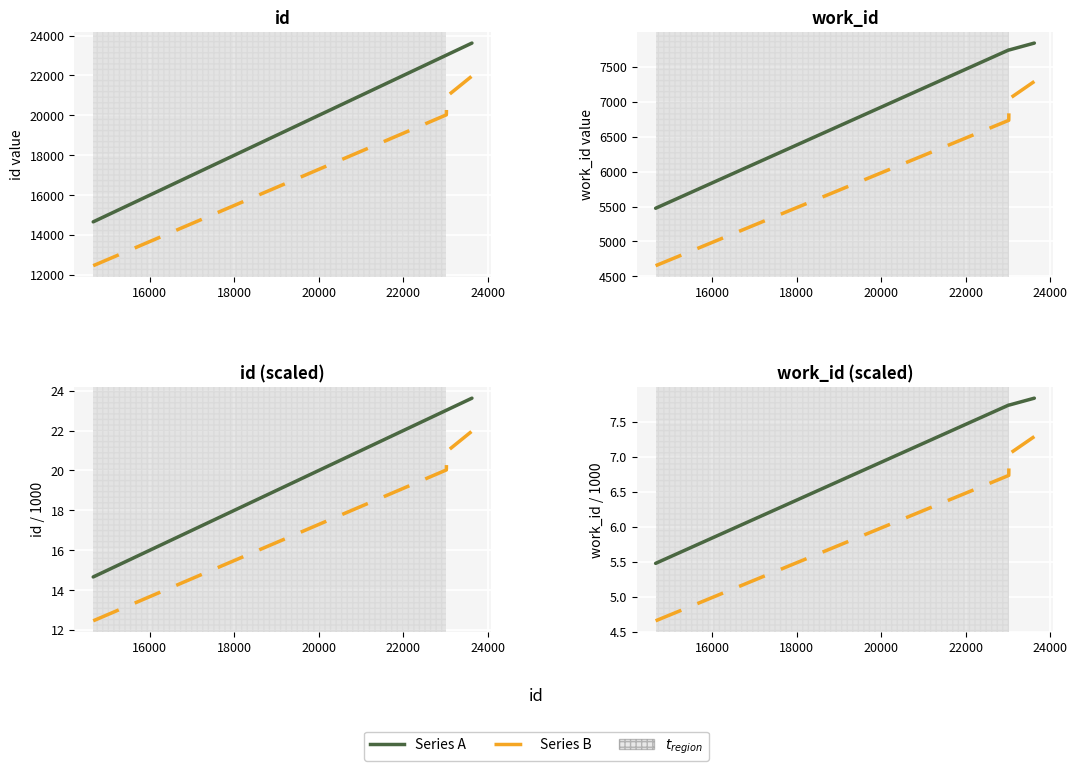

How many values in the Series A series are below 7?

1